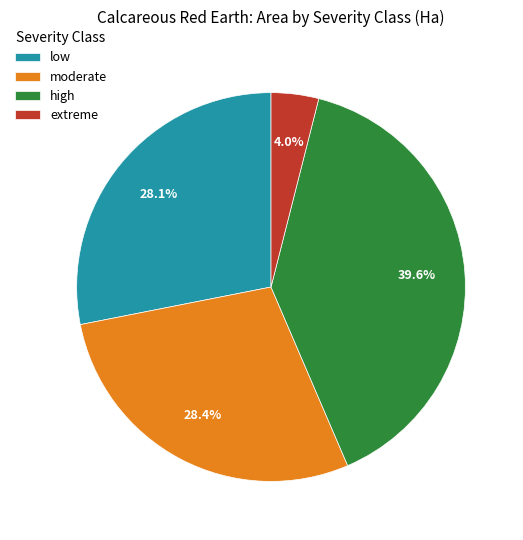

To the nearest percent, what is the combined percentage of low and moderate?

56%